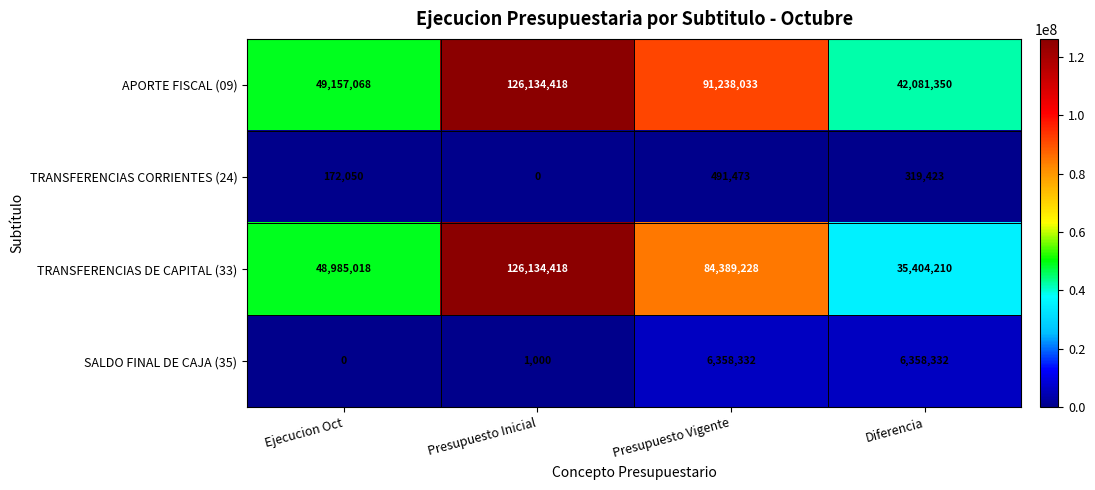

Where does the APORTE FISCAL (09) series first go above 91238033?

Presupuesto Inicial